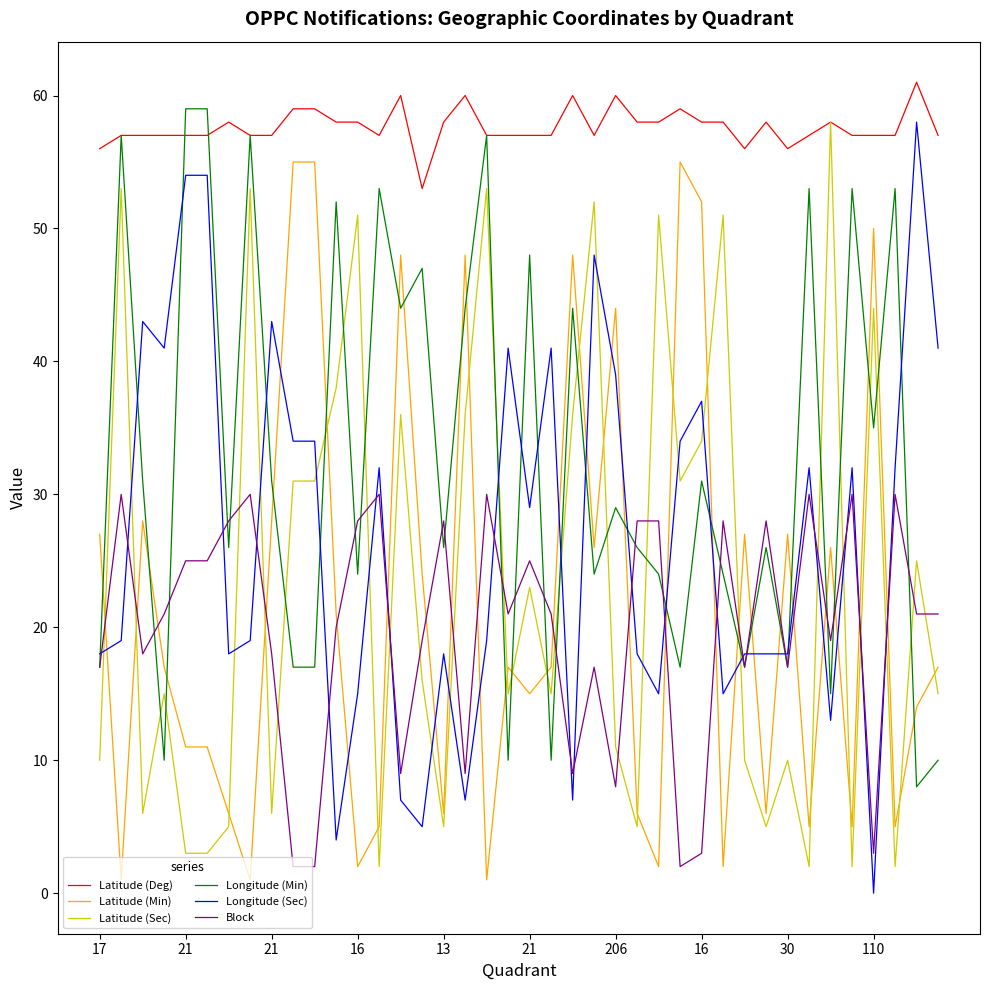

What is the highest value of the Latitude (Min) series?

55